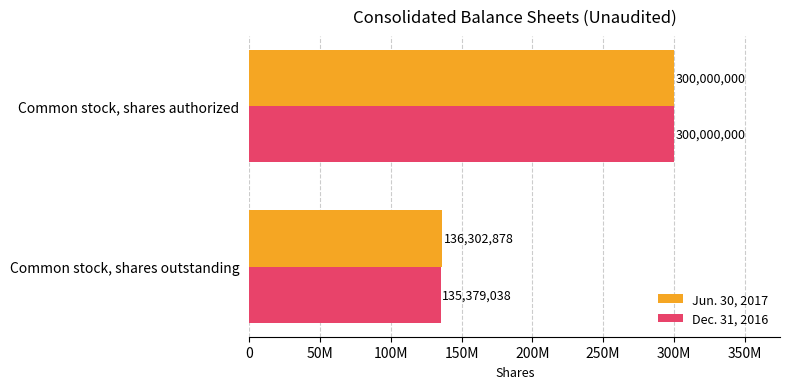

What are all the series names shown in the legend?

Jun. 30, 2017, Dec. 31, 2016